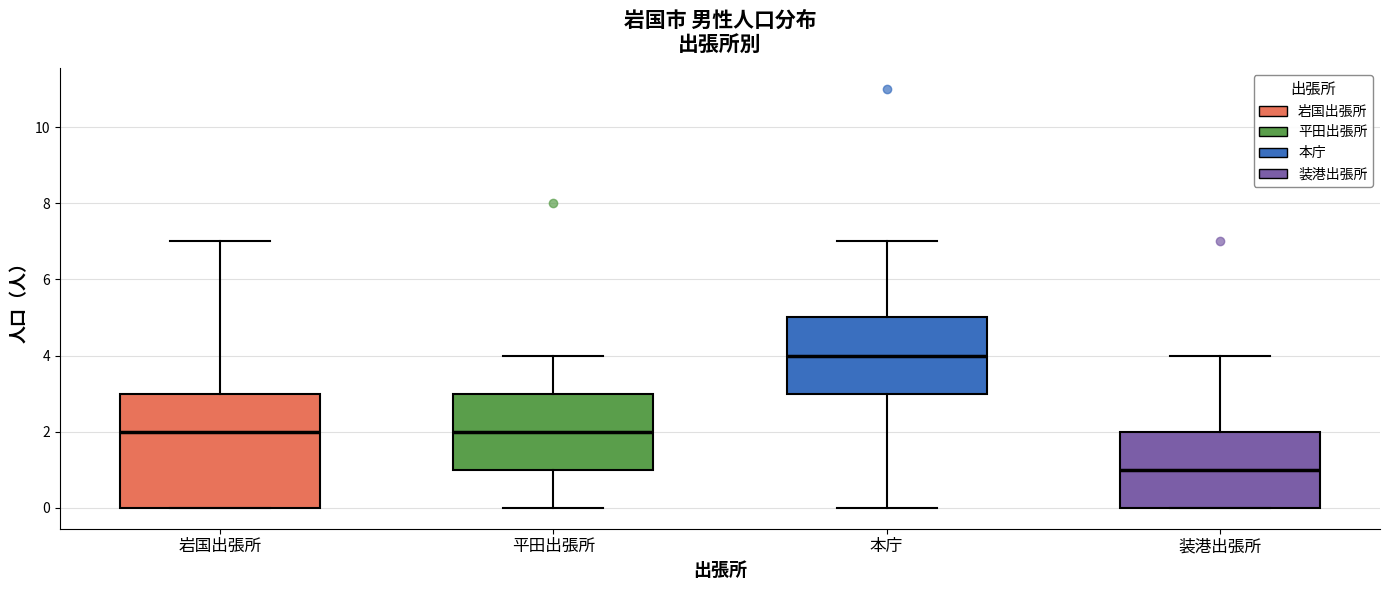

Which box is the tallest, from its lower edge to its upper edge?

岩国出張所